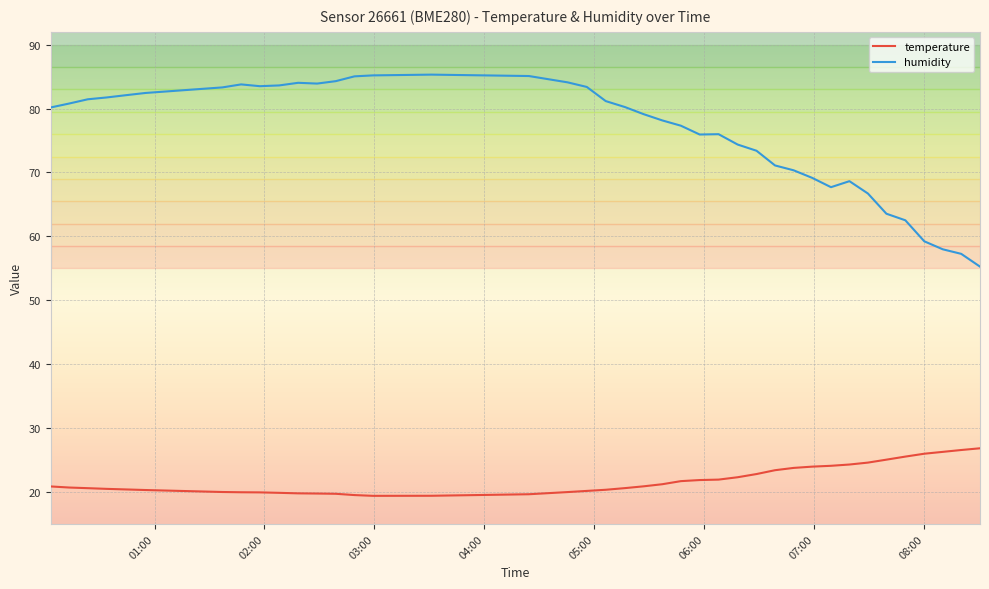

What is the difference between the maximum and minimum values in the temperature series?

7.4